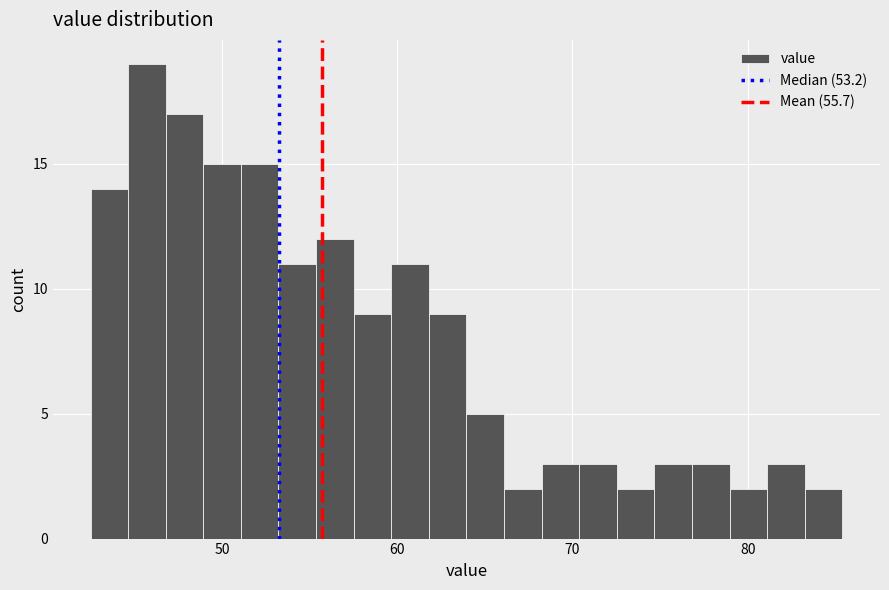

Around what value on the x-axis is the tallest bar? Give the approximate position of its centre, as read against the axis.

46